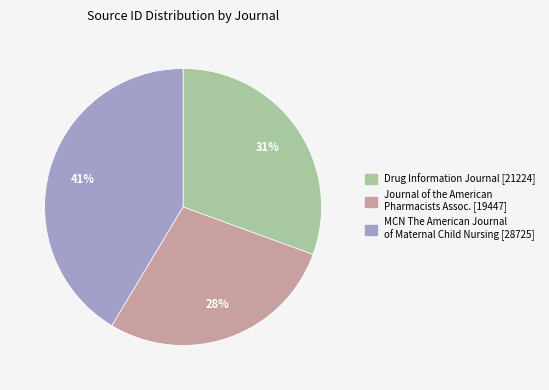

Is there a majority slice in this chart?

No